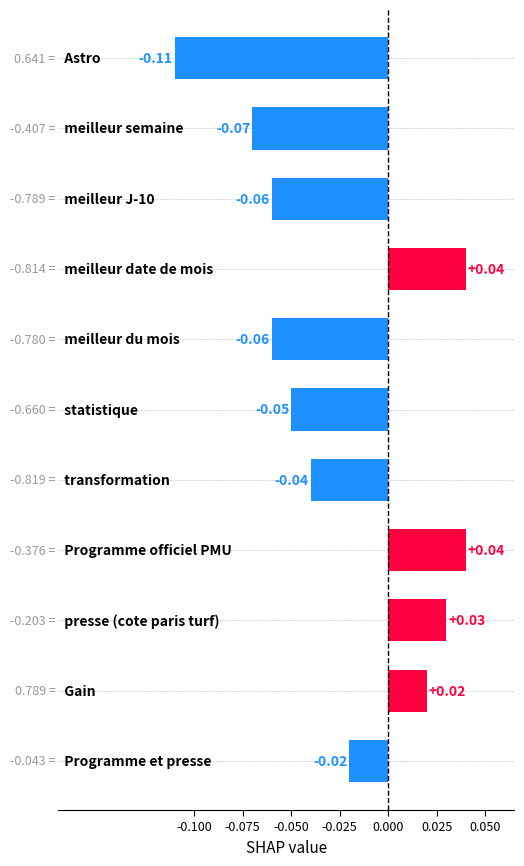

What is the sum of all values?

-0.3